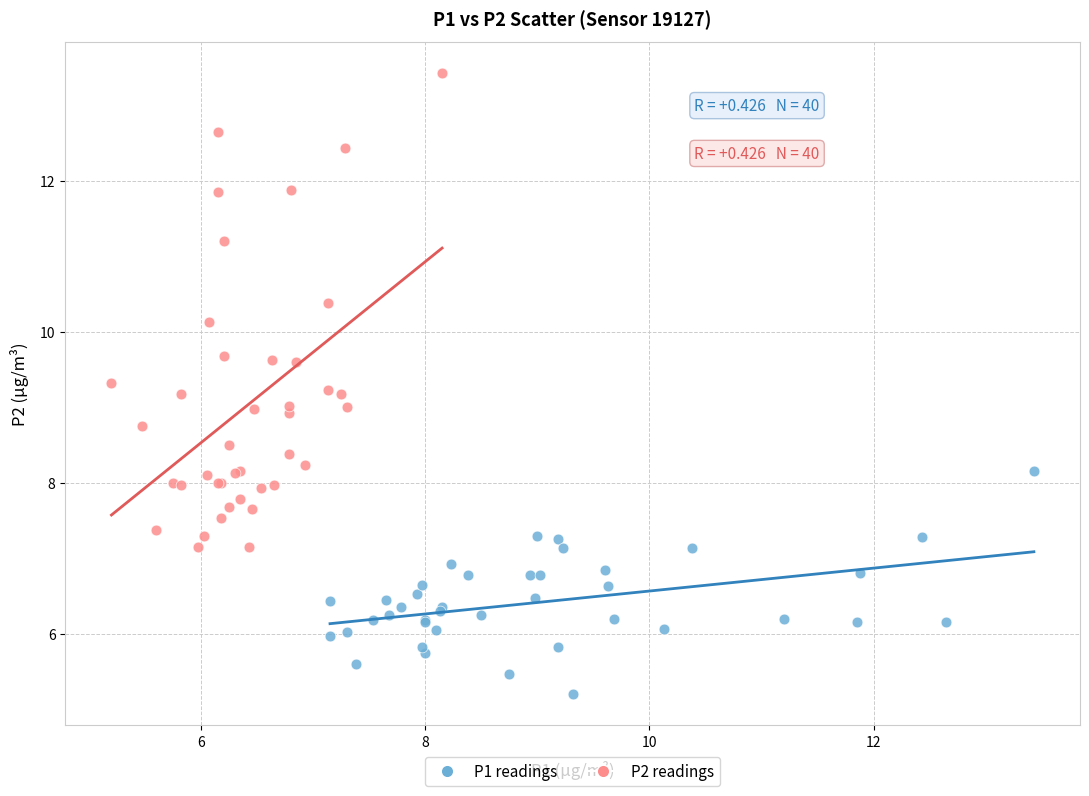

Which series contains the highest Y value?

P2 readings